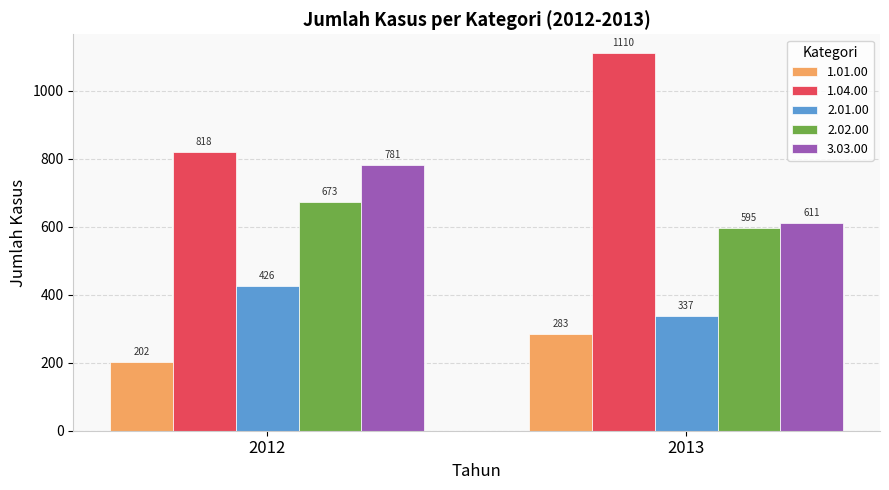

How many distinct data groups are displayed?

5